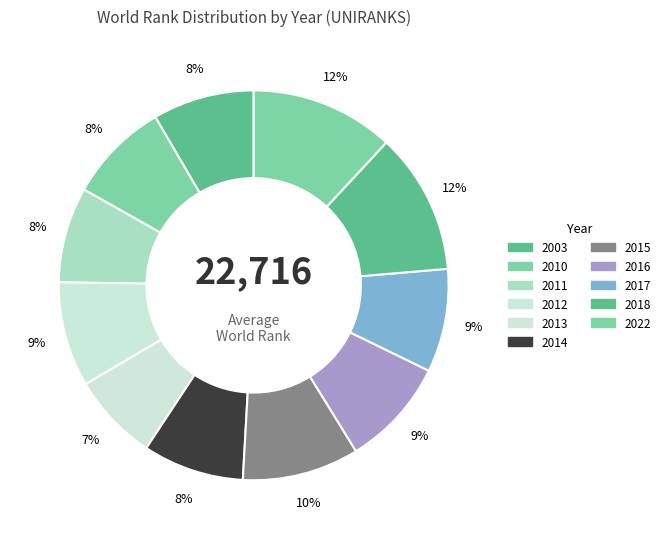

To the nearest percent, what portion does 2018 represent?

12%